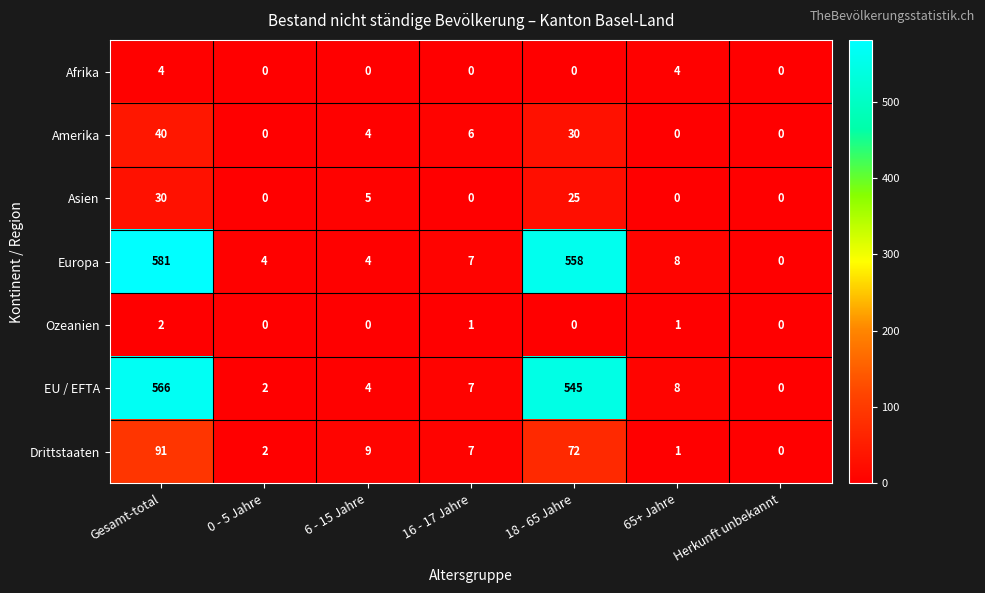

Which series has the largest range (max minus min)?

Europa